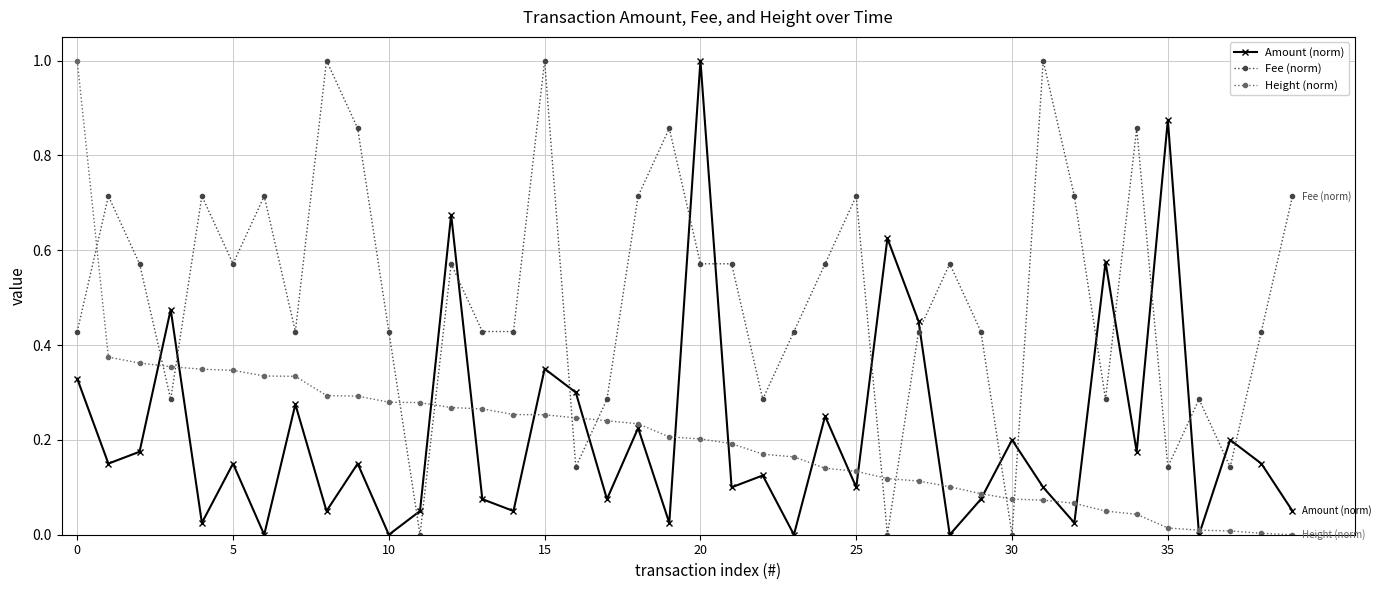

True or false: Fee (norm) has more than 0 points higher than both neighbors.

True